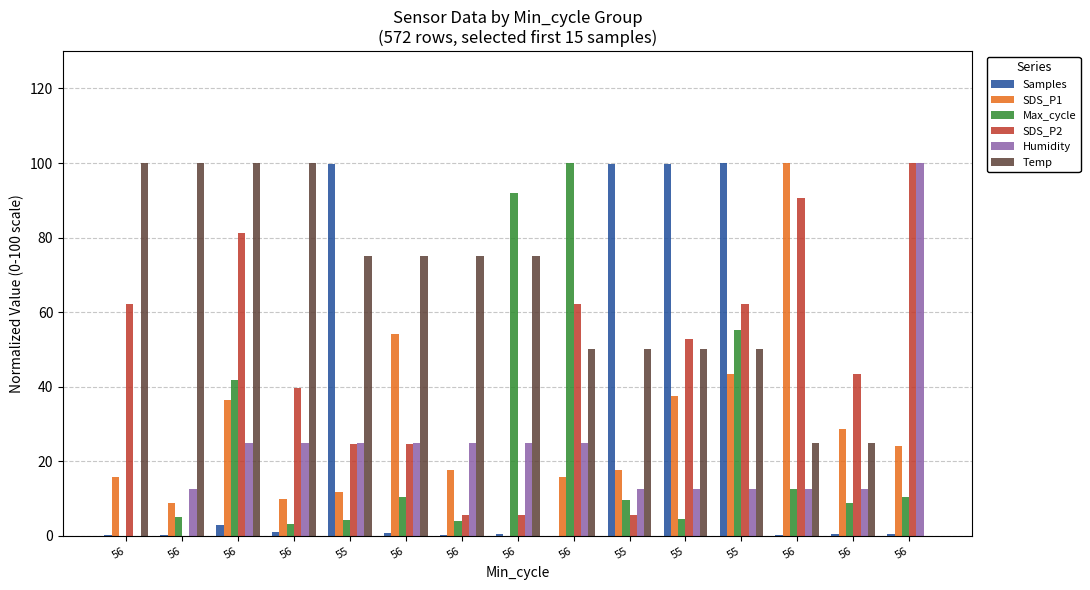

How many distinct data groups are displayed?

6